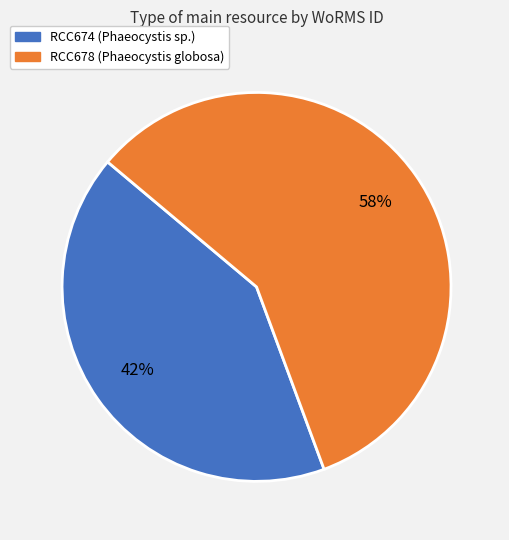

Is it true that RCC674 is 42% of the pie?

True